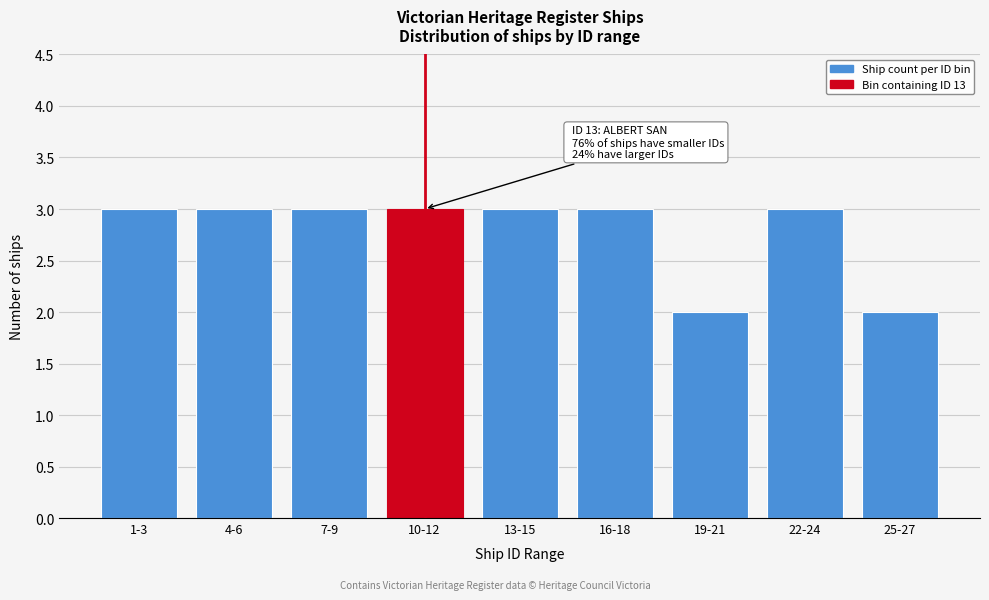

Reading right to left, list all the values displayed in this chart.

2	3	2	3	3	3	3	3	3